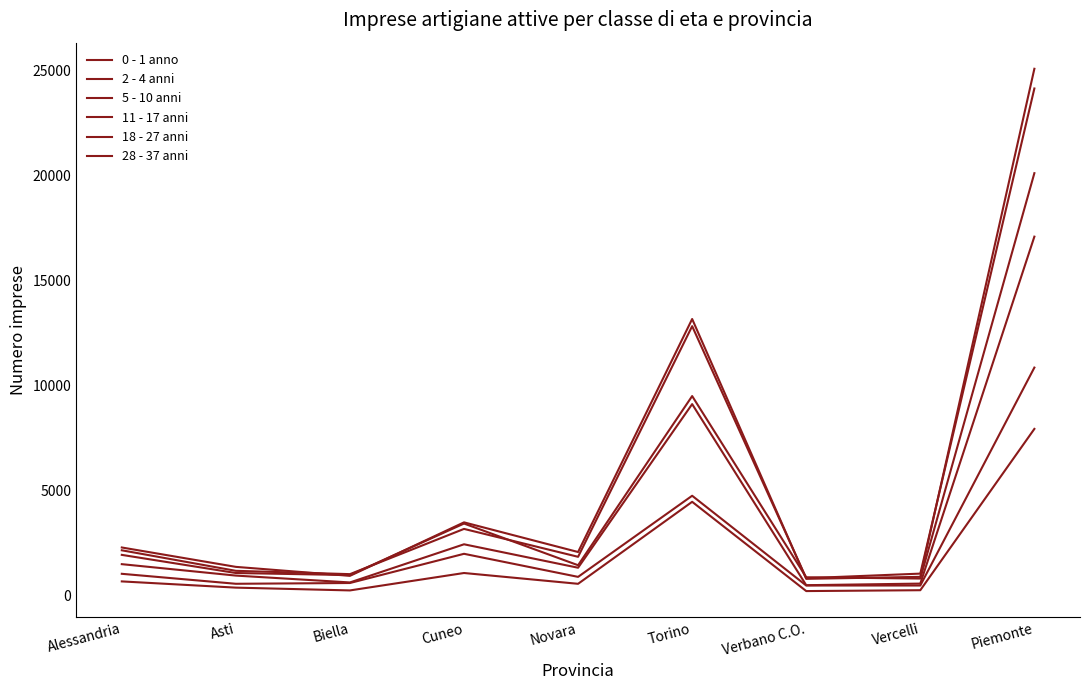

Reading right to left, list all the values displayed in this chart.

0 - 1 anno: Piemonte=7943	Vercelli=265	Verbano C.O.=224	Torino=4473	Novara=570	Cuneo=1084	Biella=255	Asti=388	Alessandria=684
2 - 4 anni: Piemonte=17094	Vercelli=580	Verbano C.O.=504	Torino=9123	Novara=1335	Cuneo=2451	Biella=635	Asti=961	Alessandria=1505
5 - 10 anni: Piemonte=25084	Vercelli=901	Verbano C.O.=807	Torino=13174	Novara=2083	Cuneo=3495	Biella=949	Asti=1376	Alessandria=2299
11 - 17 anni: Piemonte=24146	Vercelli=1055	Verbano C.O.=837	Torino=12833	Novara=1855	Cuneo=3183	Biella=1030	Asti=1188	Alessandria=2165
18 - 27 anni: Piemonte=20115	Vercelli=820	Verbano C.O.=881	Torino=9506	Novara=1454	Cuneo=3438	Biella=985	Asti=1084	Alessandria=1947
28 - 37 anni: Piemonte=10862	Vercelli=489	Verbano C.O.=489	Torino=4761	Novara=900	Cuneo=1998	Biella=608	Asti=571	Alessandria=1046